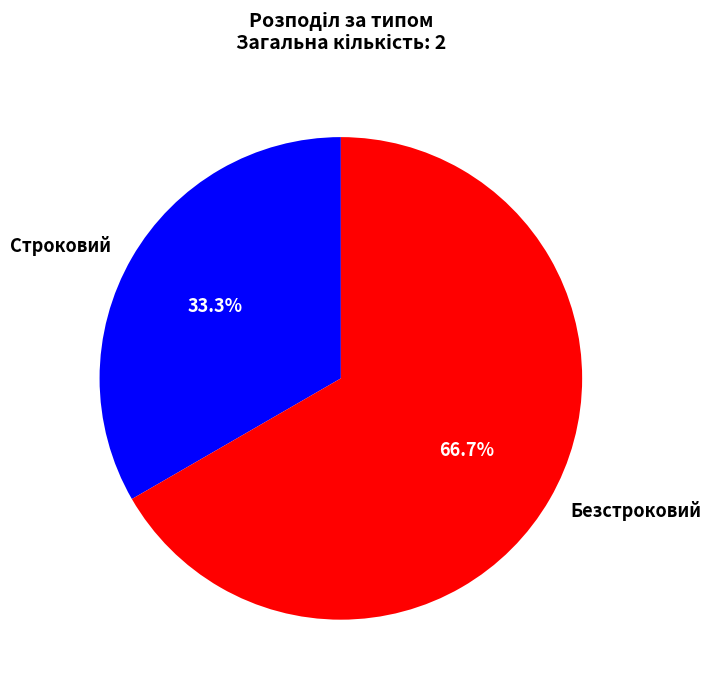

Which category accounts for the majority?

Безстроковий